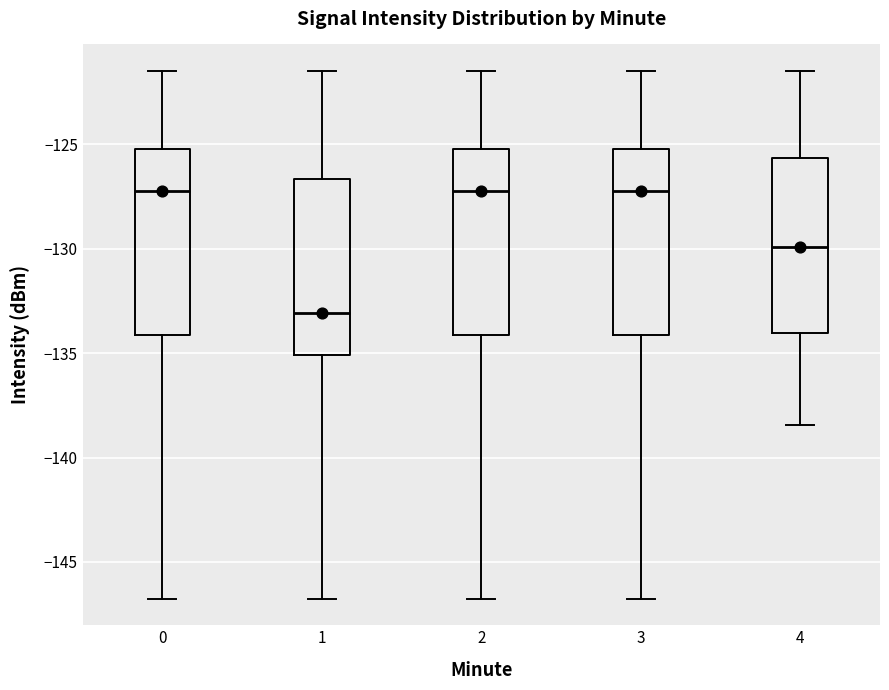

Reading left to right, transcribe this box plot: for each box, give where its median line is, the range the box spans, and where its two whiskers end, as read against the y-axis. The values are not printed on the chart, so give them approximately, as read against the axis.

0: median -127.0, box -134.0 to -125.0, whiskers -147.0 to -121.5
1: median -133.0, box -135.0 to -126.5, whiskers -147.0 to -121.5
2: median -127.0, box -134.0 to -125.0, whiskers -147.0 to -121.5
3: median -127.0, box -134.0 to -125.0, whiskers -147.0 to -121.5
4: median -130.0, box -134.0 to -125.5, whiskers -138.5 to -121.5